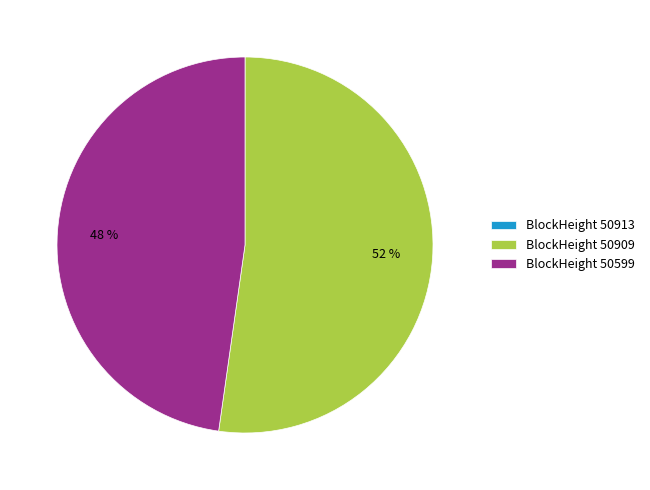

Is it true that BlockHeight 50599 is 48% of the pie?

True